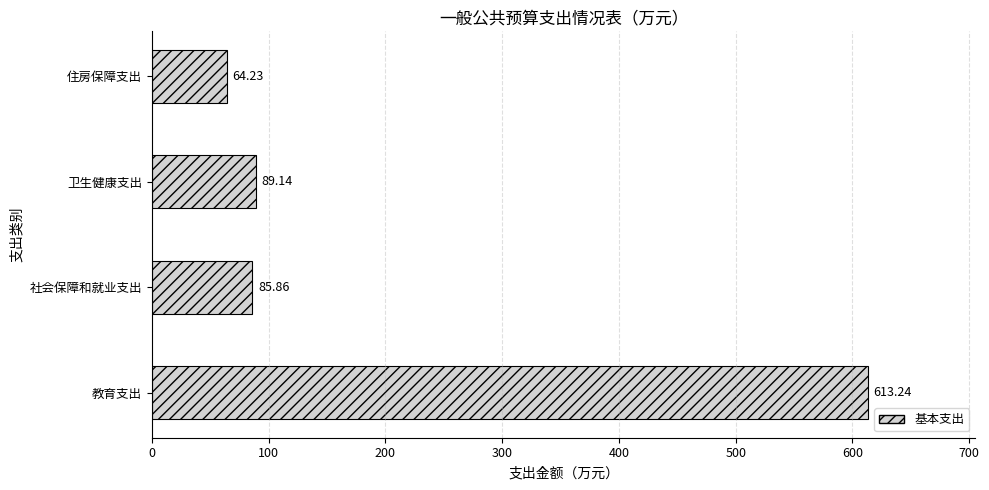

What is the difference between the maximum and second lowest values?

527.4